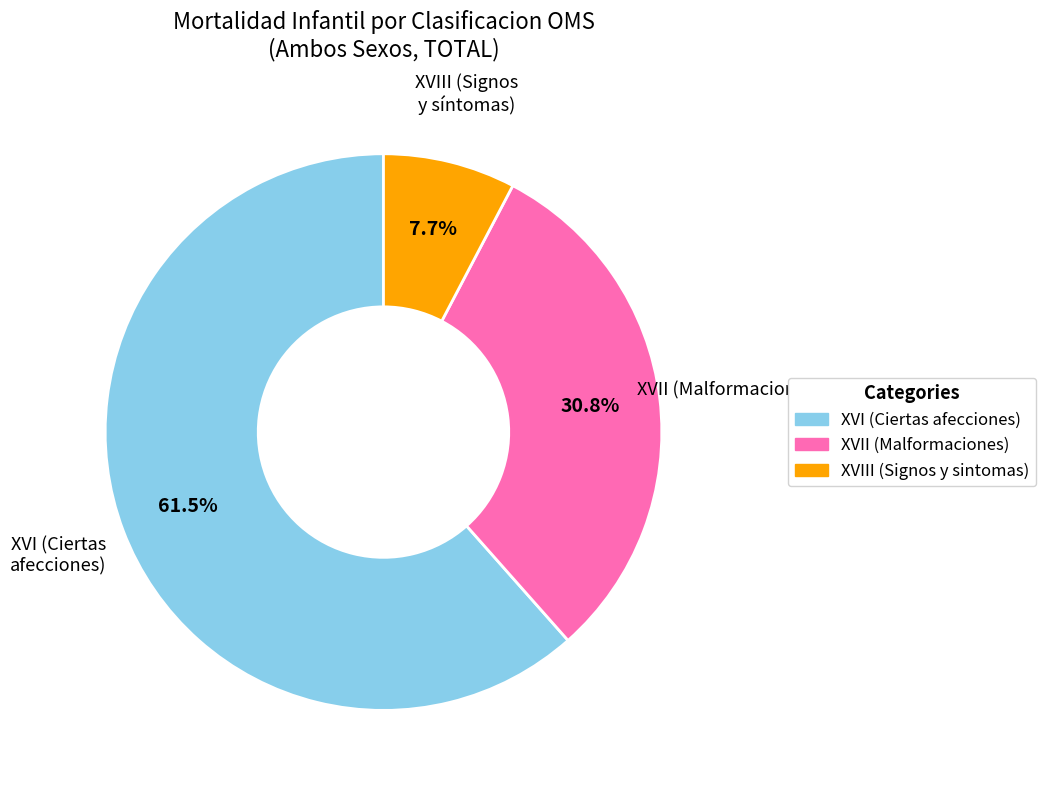

Is there a majority slice in this chart?

Yes